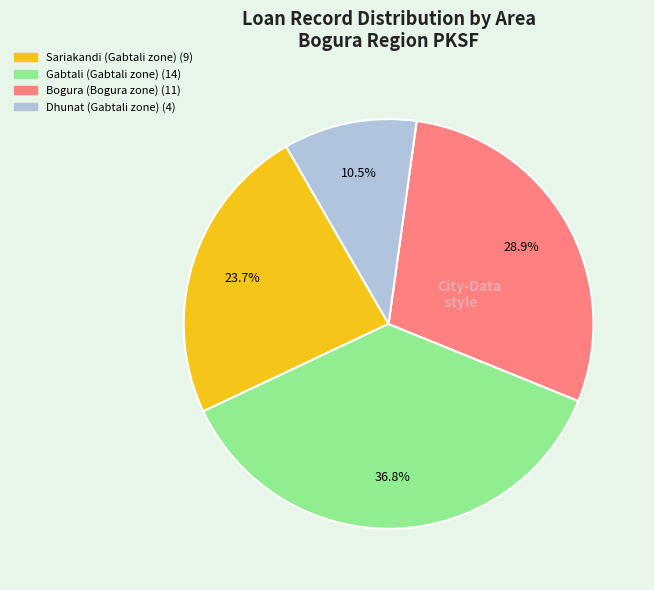

How many slices are in this pie chart?

4